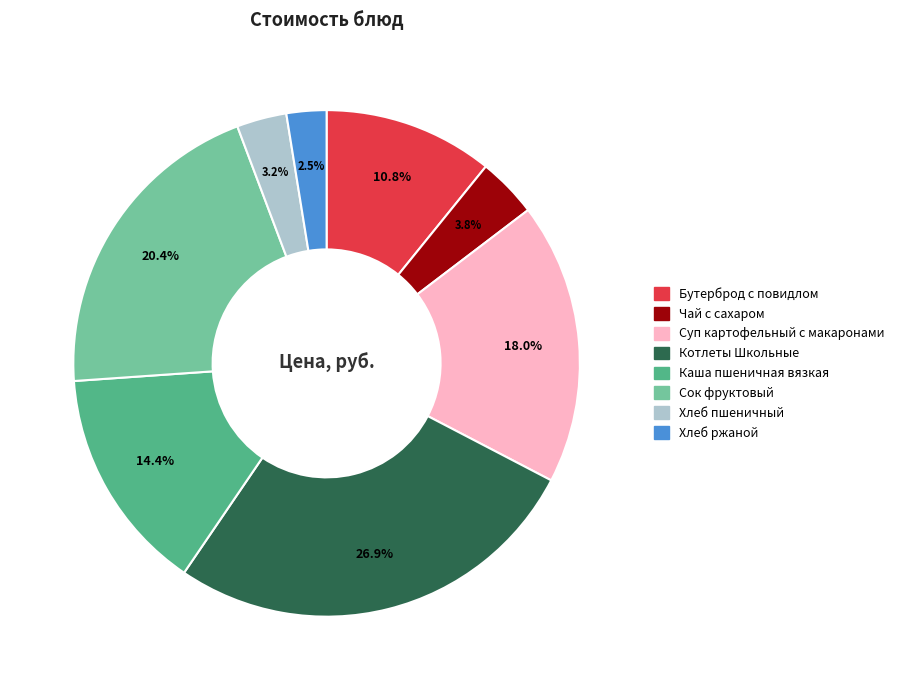

Which category has the biggest portion of the pie?

Котлеты Школьные